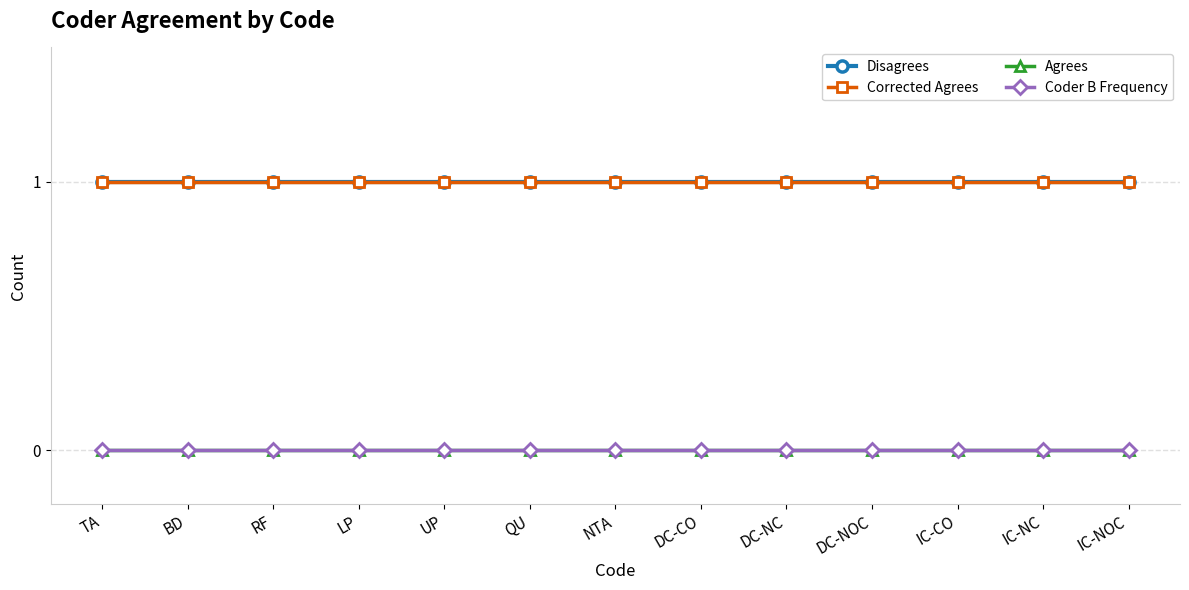

At which label is Agrees closest to 0?

TA